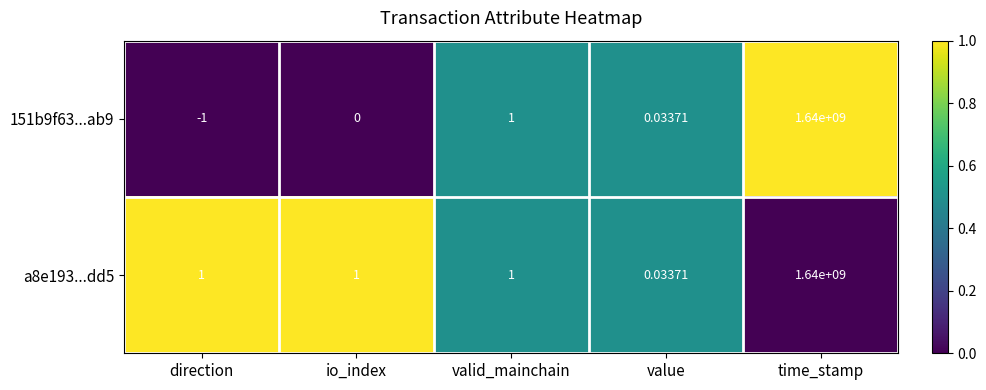

Which series has the widest spread of values?

151b9f63...ab9